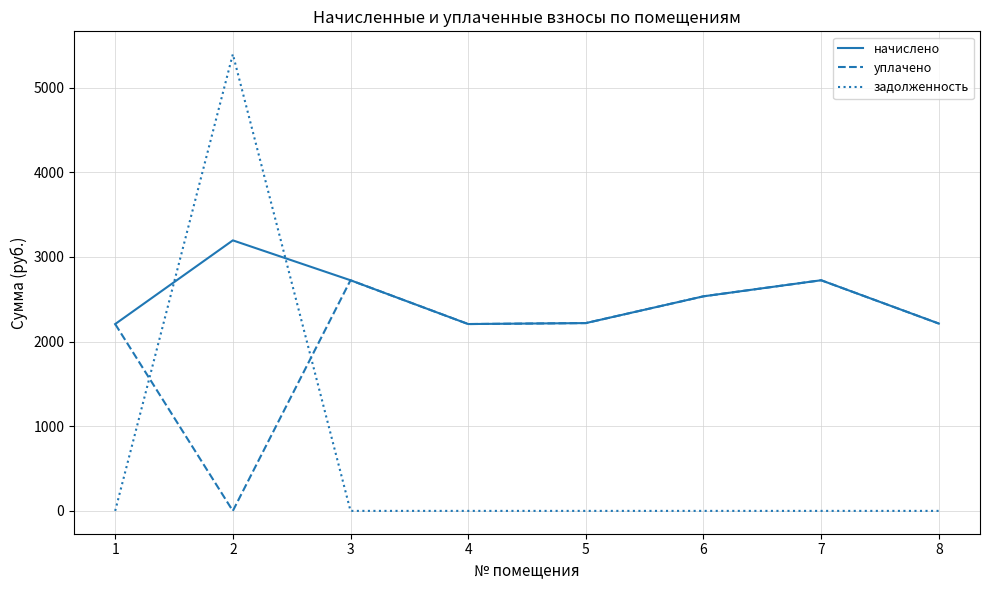

How many values in the уплачено series exceed 2218?

4